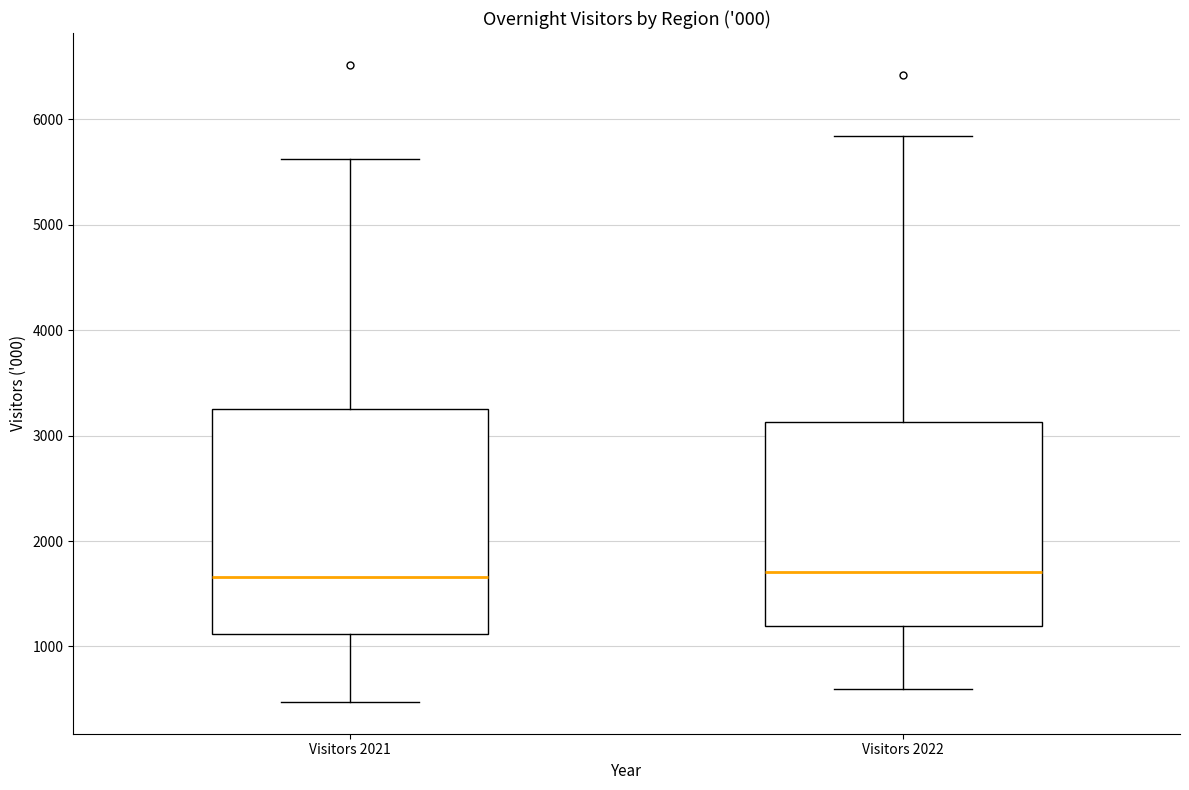

Comparing the boxes themselves (not the whiskers), which one is the tallest?

Visitors 2021